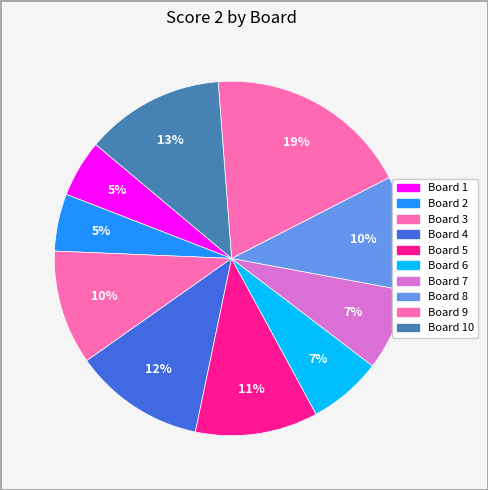

How many segments does this pie chart have?

10